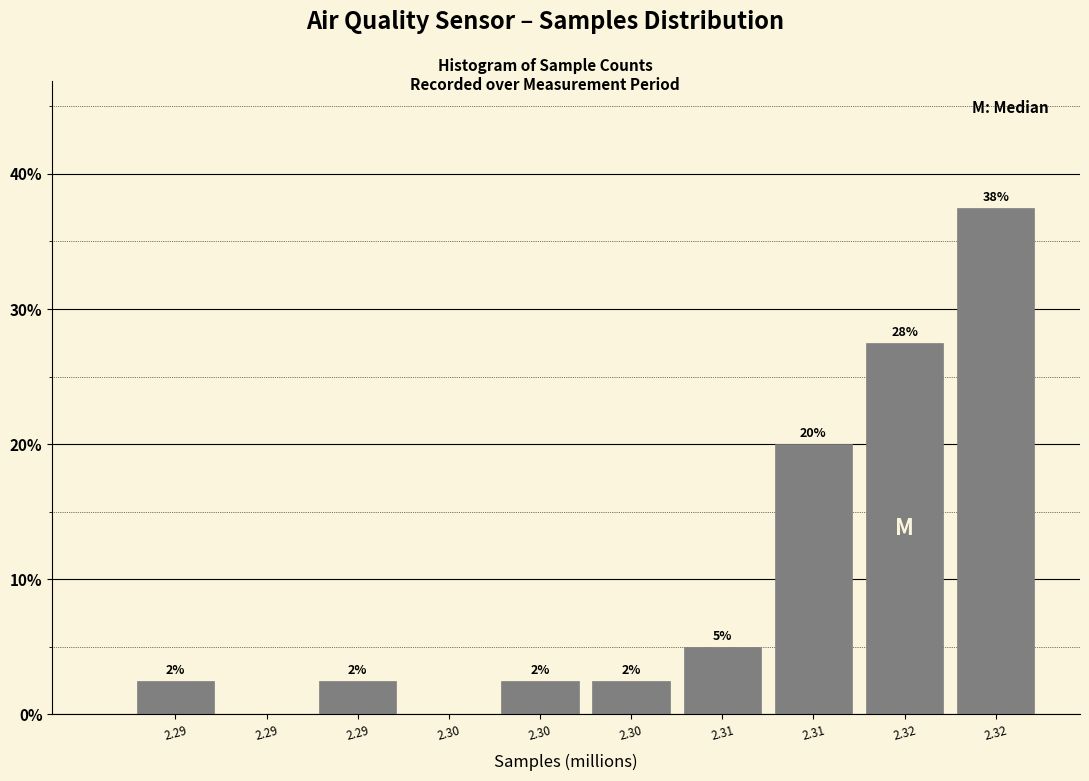

Are the bars horizontal?

No